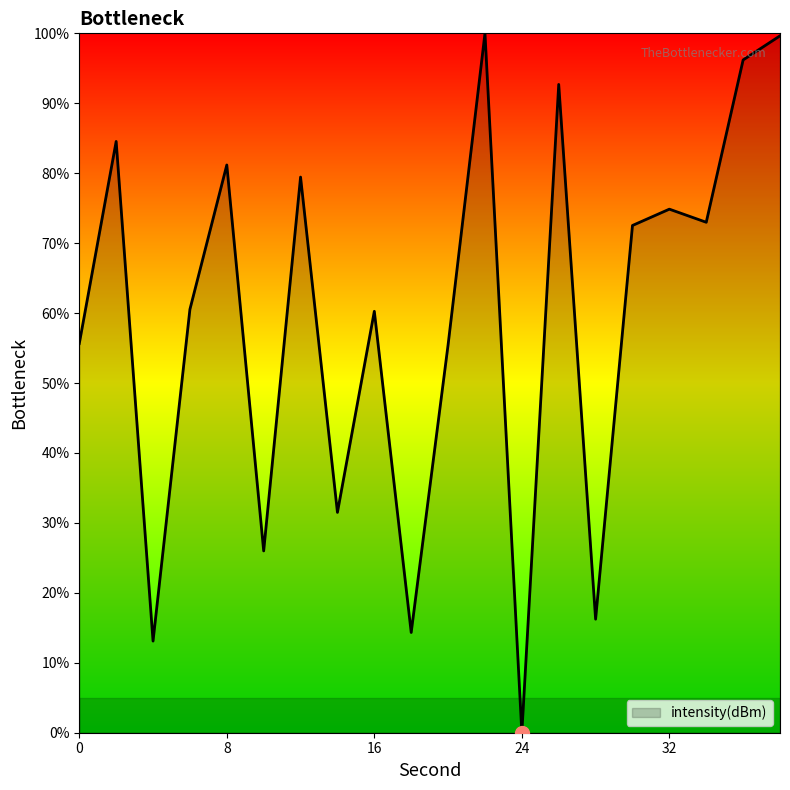

What is the difference between the maximum and minimum values?

100.0